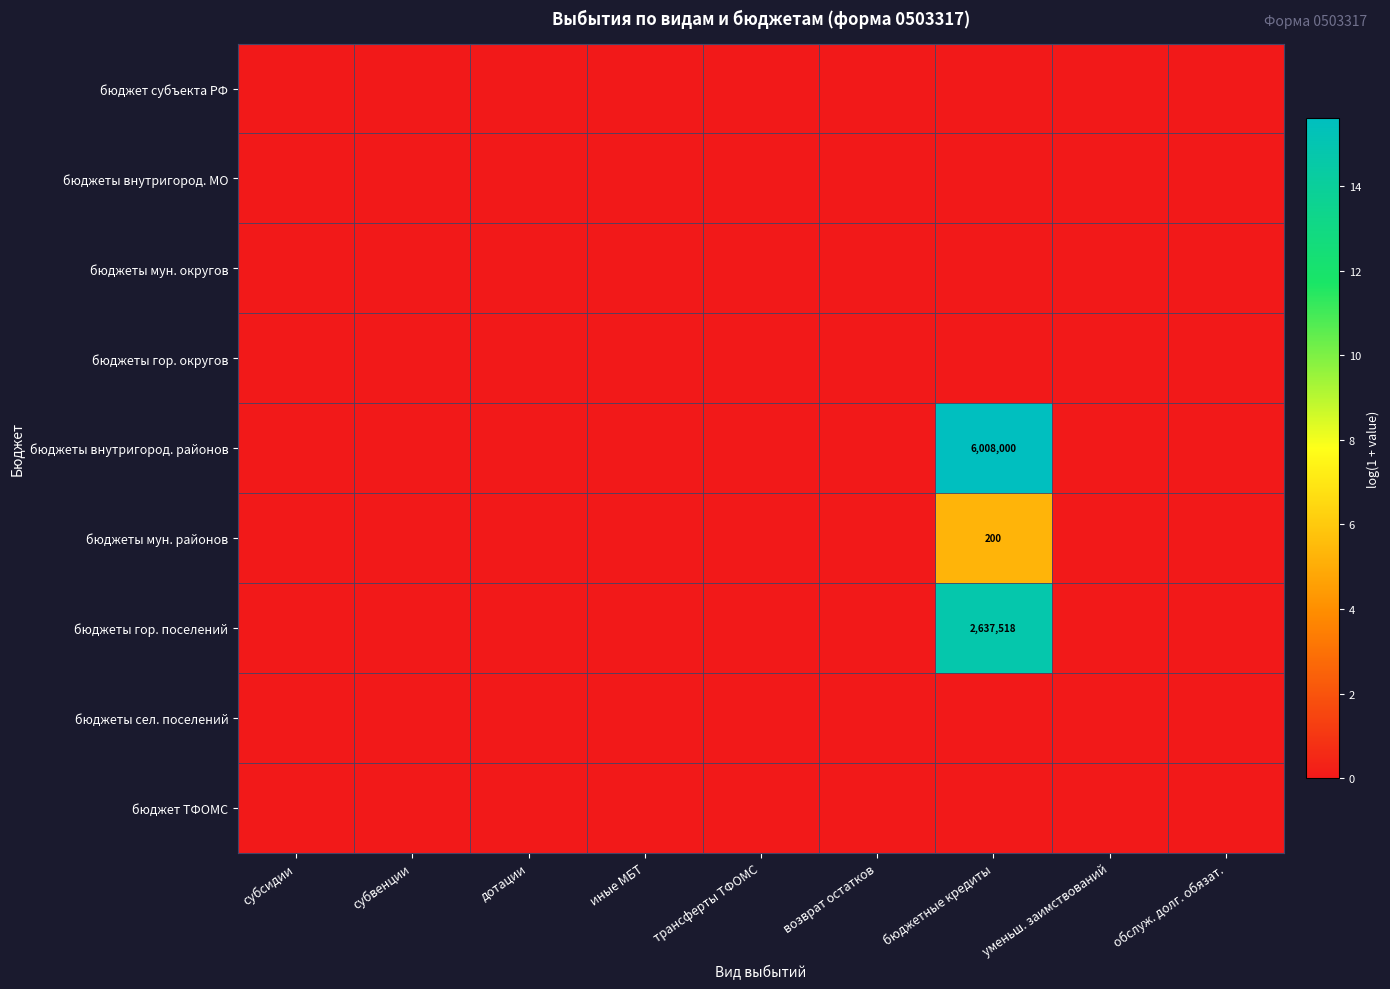

Which series has the largest total across all categories?

бюджеты внутригород. районов